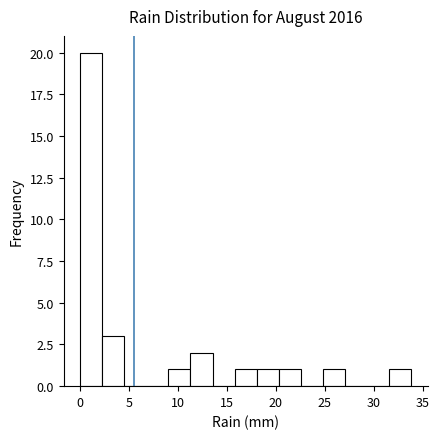

Reading left to right, list every bar in this chart as the range it spans on the x-axis followed by its height. Neither the bar edges nor the heights are printed on the chart, so give them approximately, as read against the axes.

0.0 to 2.5: 20
2.5 to 4.5: 3
4.5 to 7.0: 0
7.0 to 9.0: 0
9.0 to 11.5: 1
11.5 to 13.5: 2
13.5 to 16.0: 0
16.0 to 18.0: 1
18.0 to 20.5: 1
20.5 to 22.5: 1
22.5 to 25.0: 0
25.0 to 27.0: 1
27.0 to 29.5: 0
29.5 to 31.5: 0
31.5 to 34.0: 1